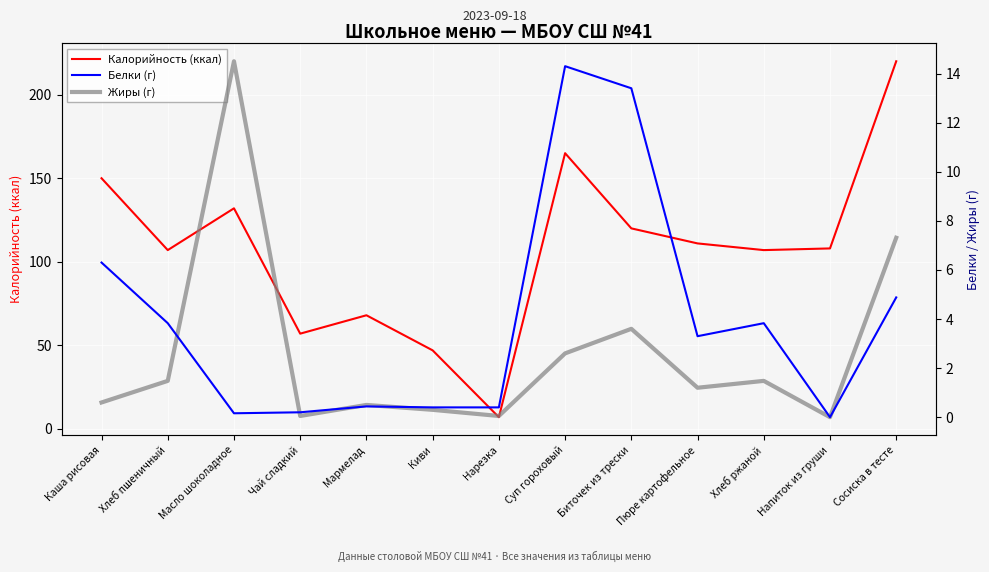

What is the sum of all Жиры (г) values?

33.7